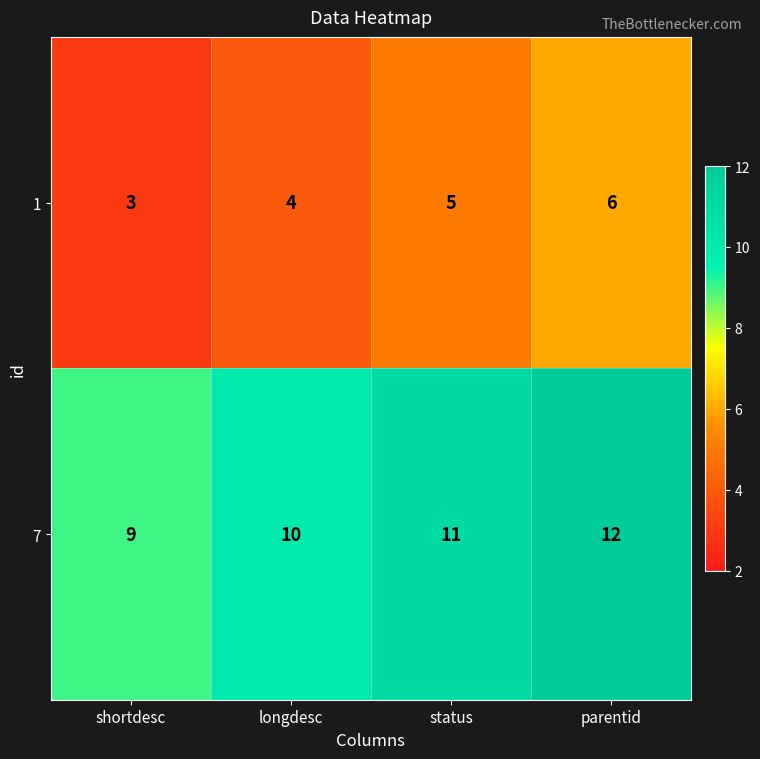

Rank the series at status from highest to lowest value.

7, 1